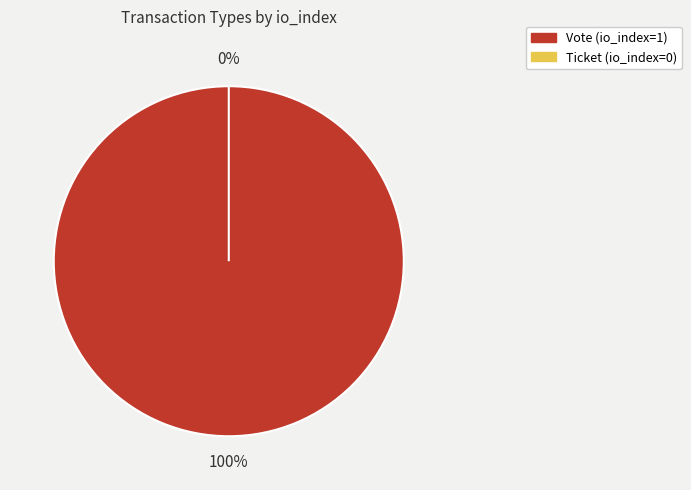

Which has a higher value, Ticket or Vote?

Vote